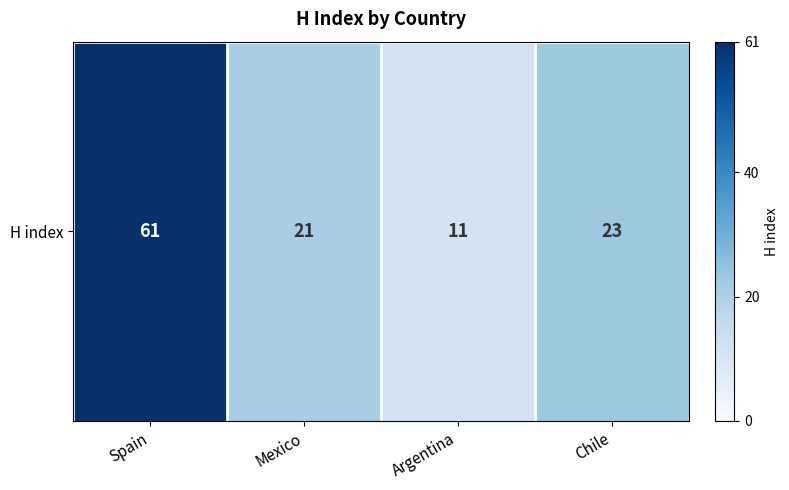

How many values exceed 23?

1